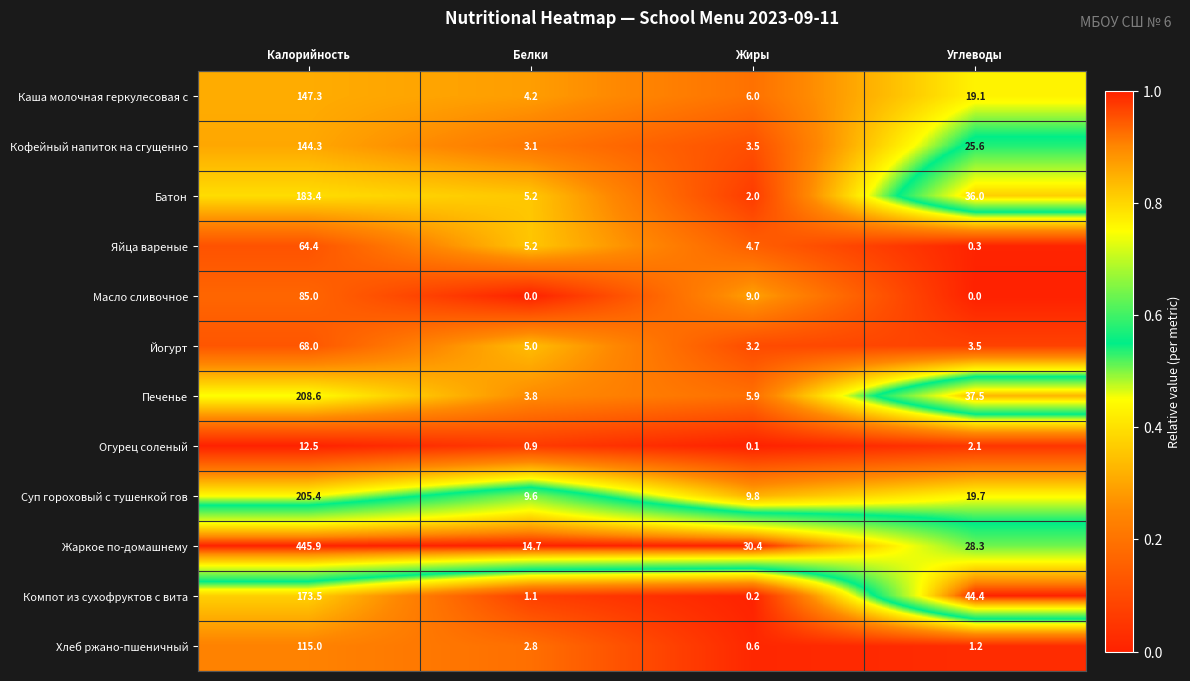

What is the total value across all series at Жиры?

75.4